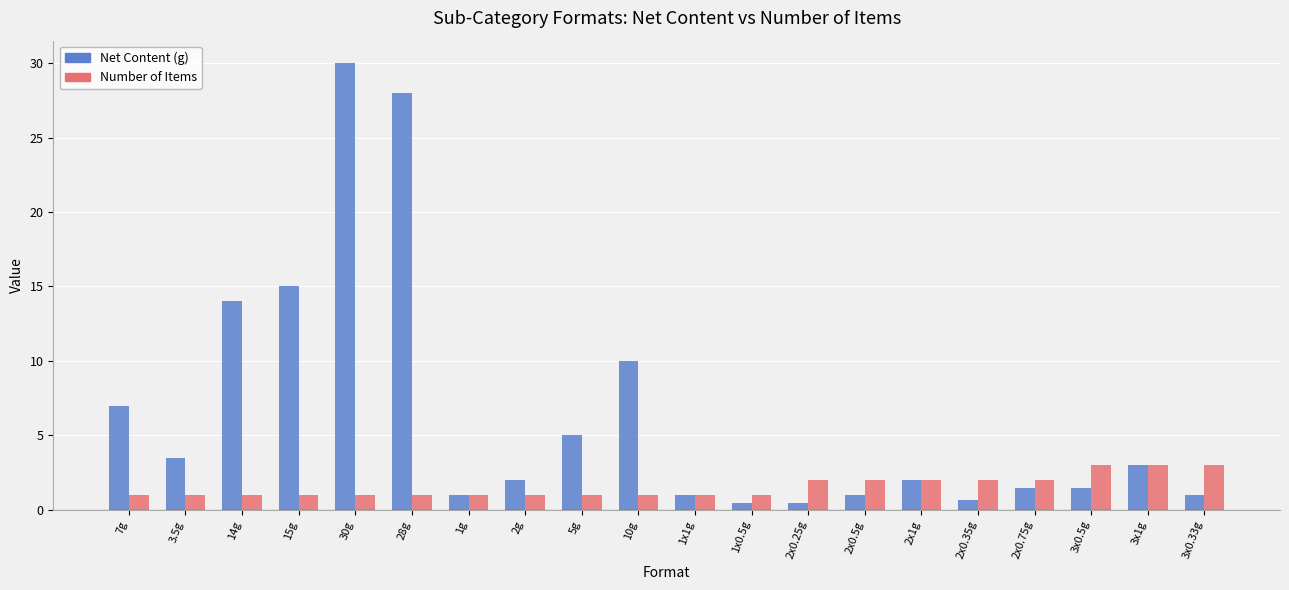

What is the difference between the highest and lowest values at 2x0.25g?

1.5